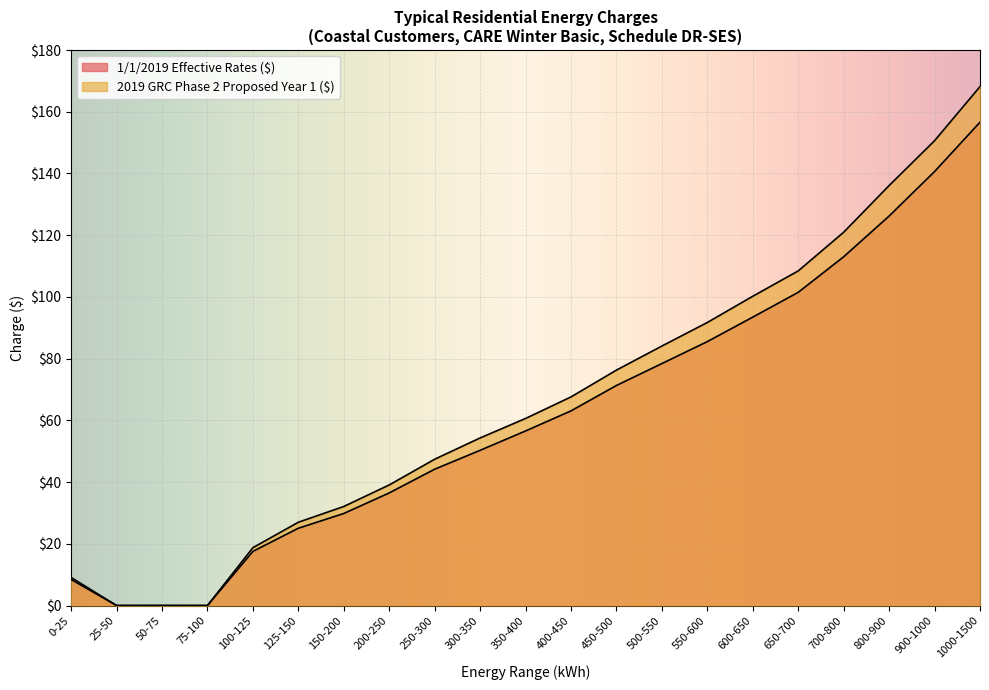

True or false: 1/1/2019 Effective Rates ($) and 2019 GRC Phase 2 Proposed Year 1 ($) intersect in this chart.

False